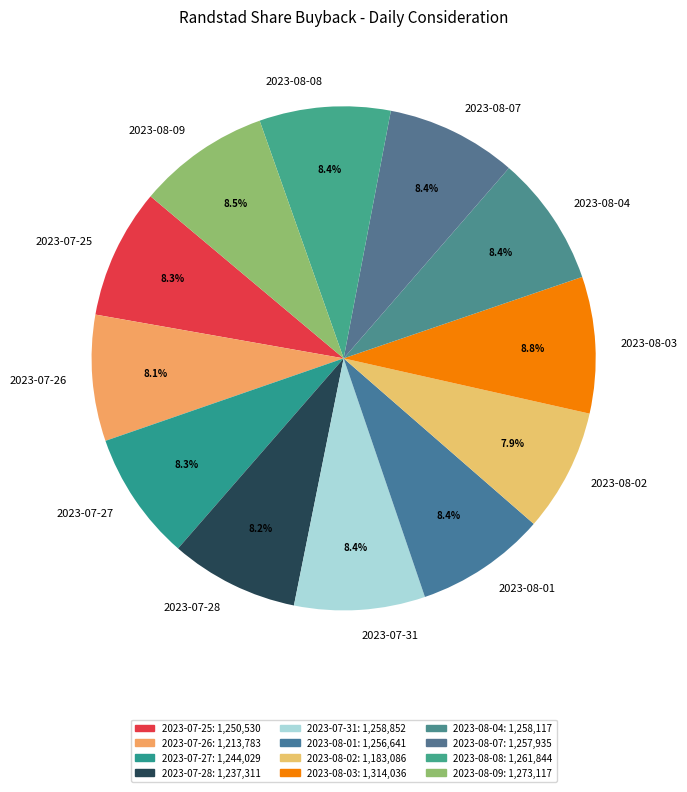

How many slices are in this pie chart?

12